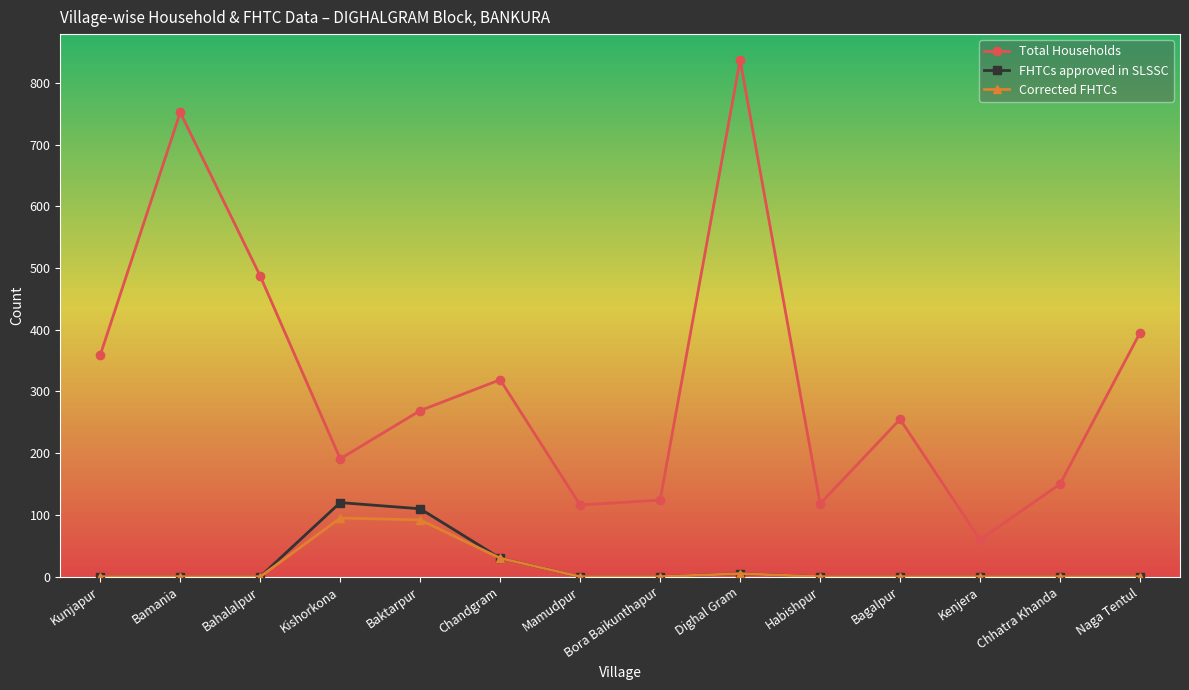

Read the Total Households value at Baktarpur.

269